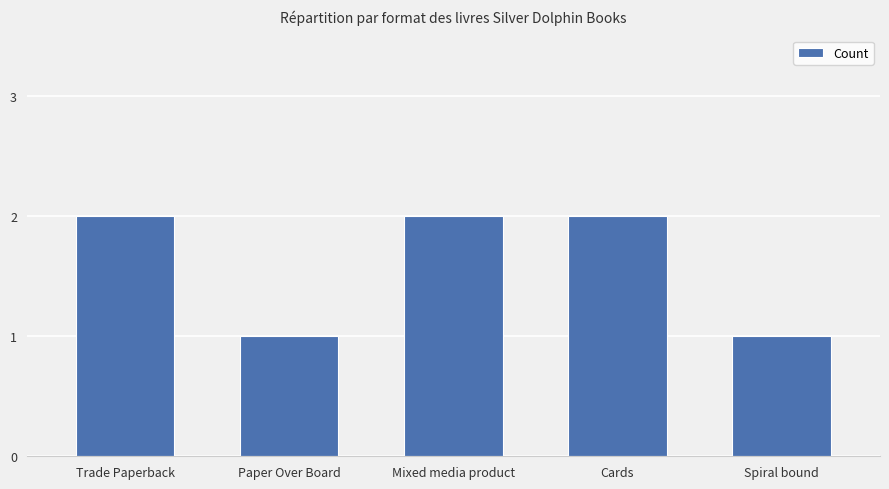

The chart shows a value of 2 at Spiral bound. True or false?

False